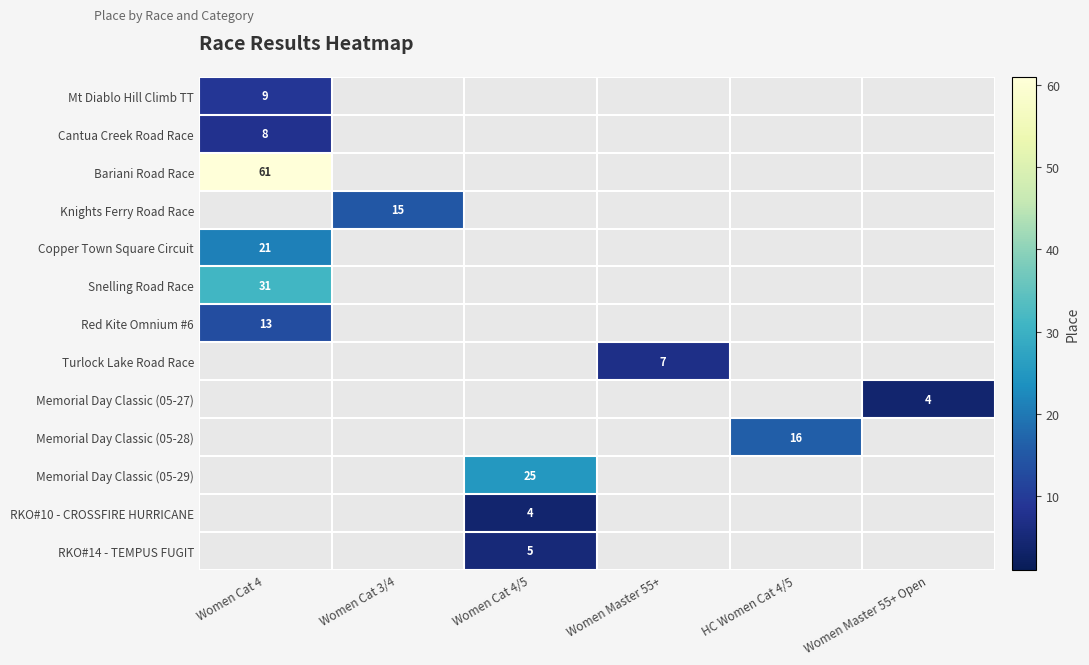

The value of Memorial Day Classic (05-27) at Women Master 55+ Open is 2. True or false?

False